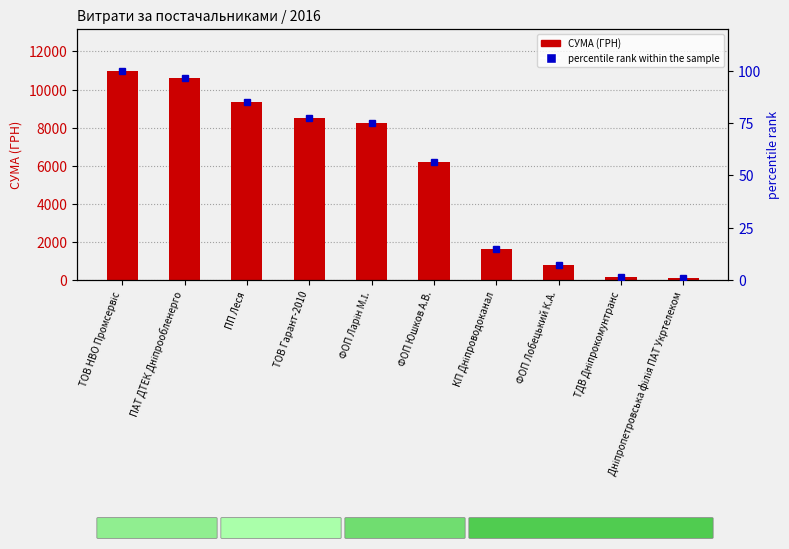

What are all the series names shown in the legend?

СУМА (ГРН), percentile rank within the sample